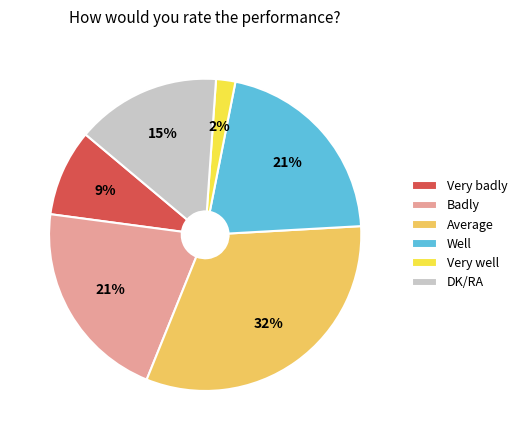

Is there a majority slice in this chart?

No